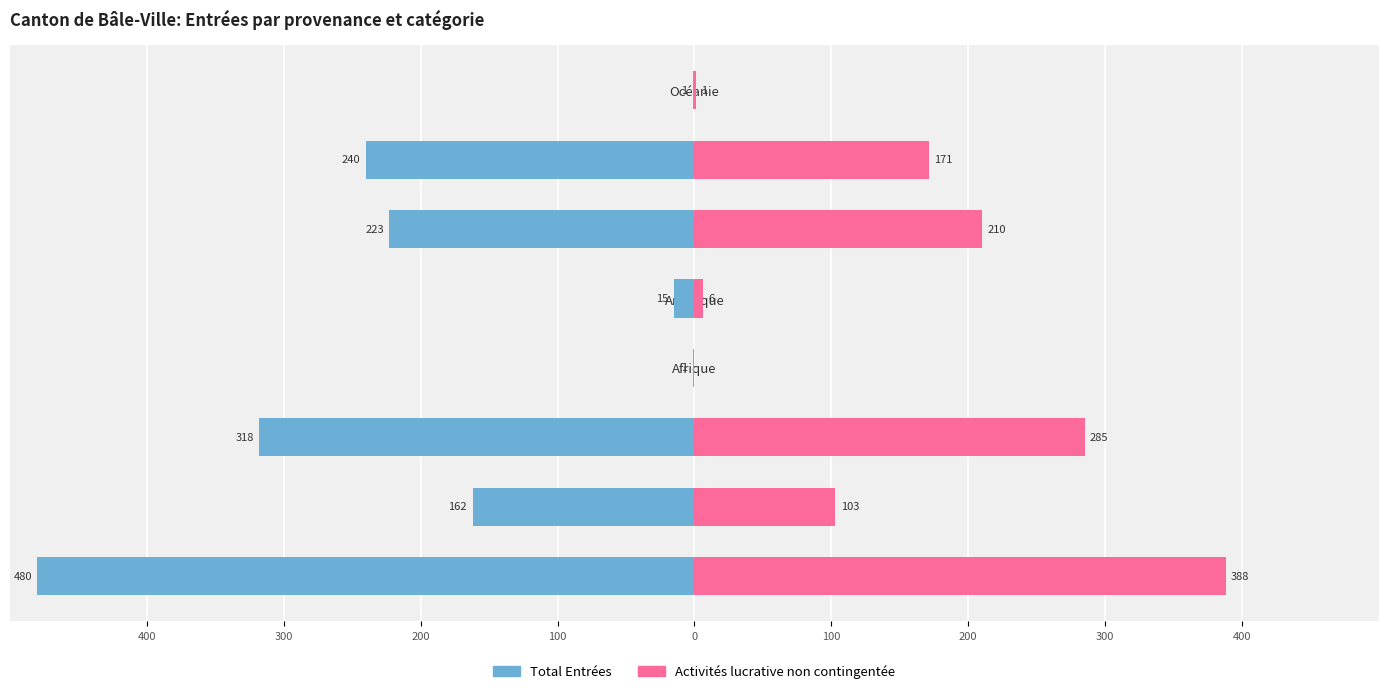

Which series changed the most between UE / AELE and Amérique?

Total Entrées